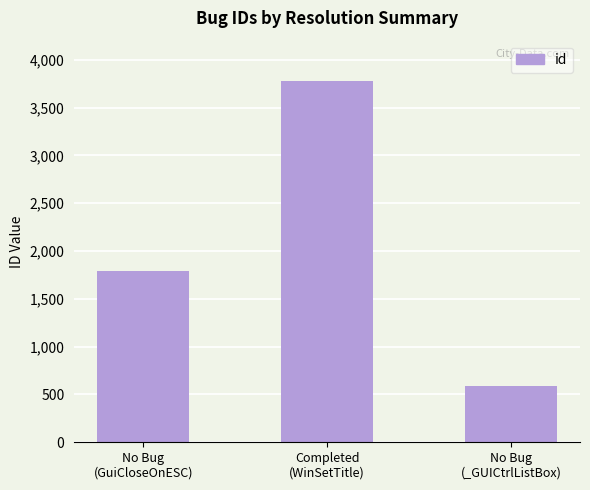

What is the sum of all values?

6165